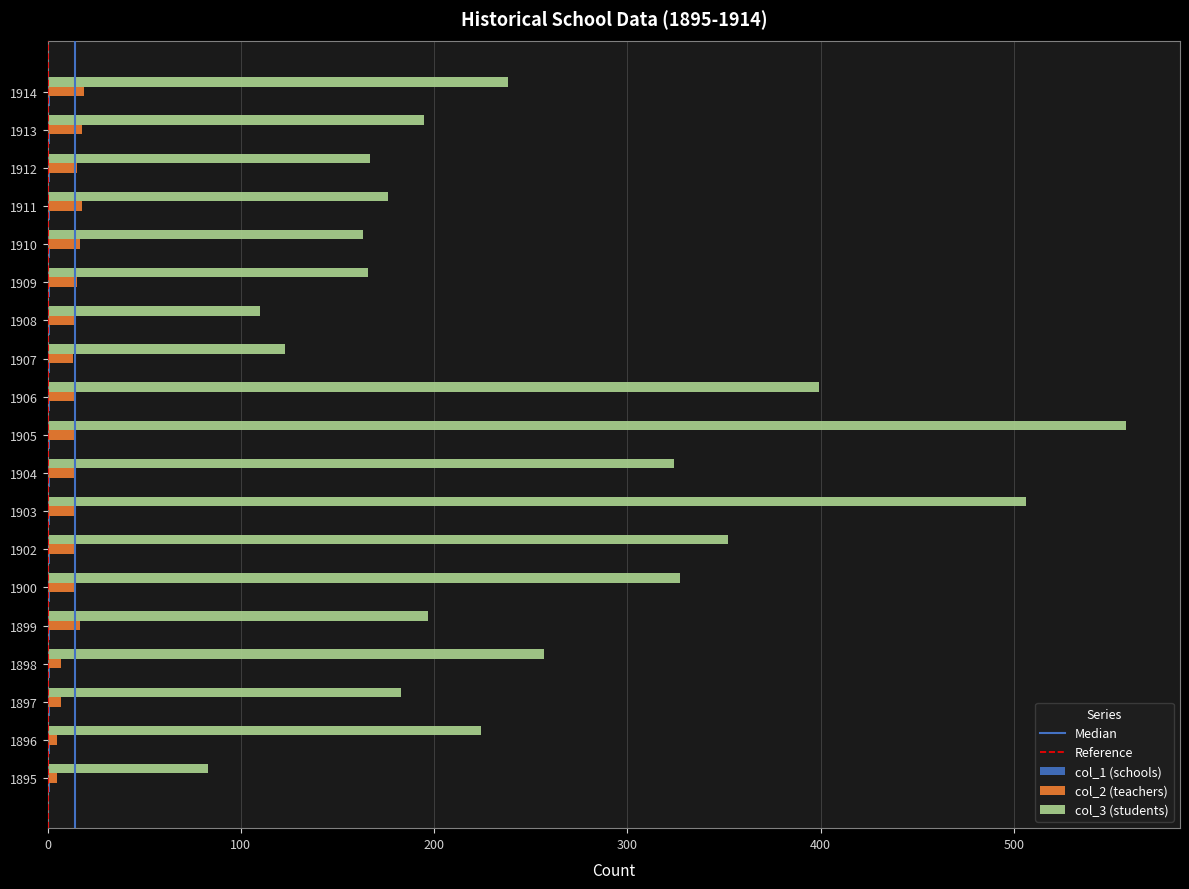

Which label corresponds to the largest value in the chart?

1905